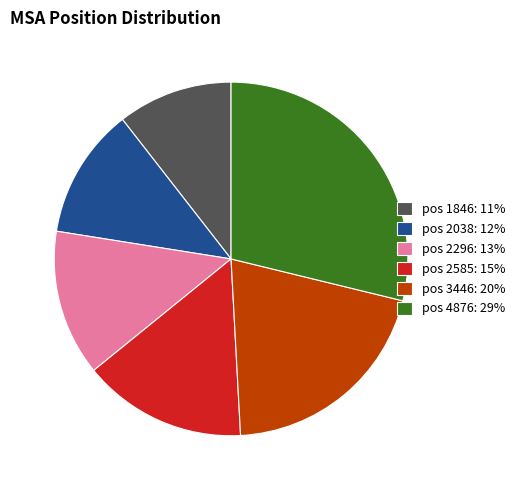

How many segments does this pie chart have?

6